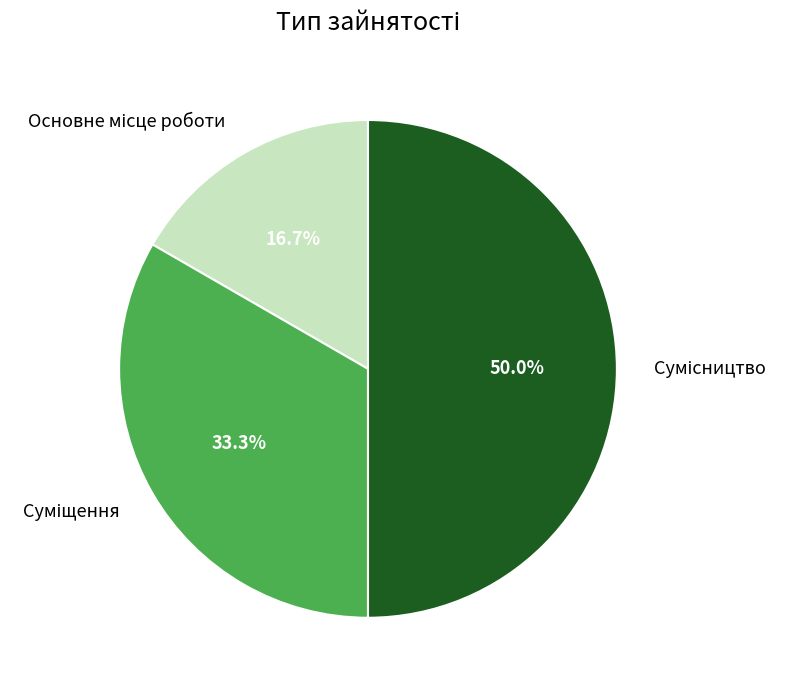

To the nearest percent, what is the average slice percentage?

33%